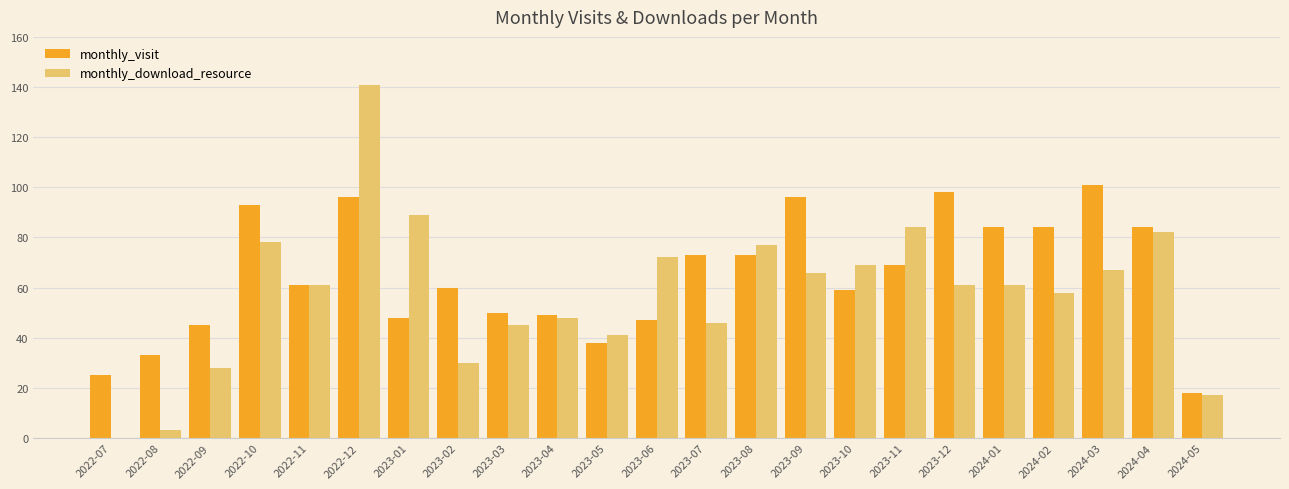

Reading left to right, extract all data points from this chart.

monthly_visit: 2022-07=25	2022-08=33	2022-09=45	2022-10=93	2022-11=61	2022-12=96	2023-01=48	2023-02=60	2023-03=50	2023-04=49	2023-05=38	2023-06=47	2023-07=73	2023-08=73	2023-09=96	2023-10=59	2023-11=69	2023-12=98	2024-01=84	2024-02=84	2024-03=101	2024-04=84	2024-05=18
monthly_download_resource: 2022-07=0	2022-08=3	2022-09=28	2022-10=78	2022-11=61	2022-12=141	2023-01=89	2023-02=30	2023-03=45	2023-04=48	2023-05=41	2023-06=72	2023-07=46	2023-08=77	2023-09=66	2023-10=69	2023-11=84	2023-12=61	2024-01=61	2024-02=58	2024-03=67	2024-04=82	2024-05=17